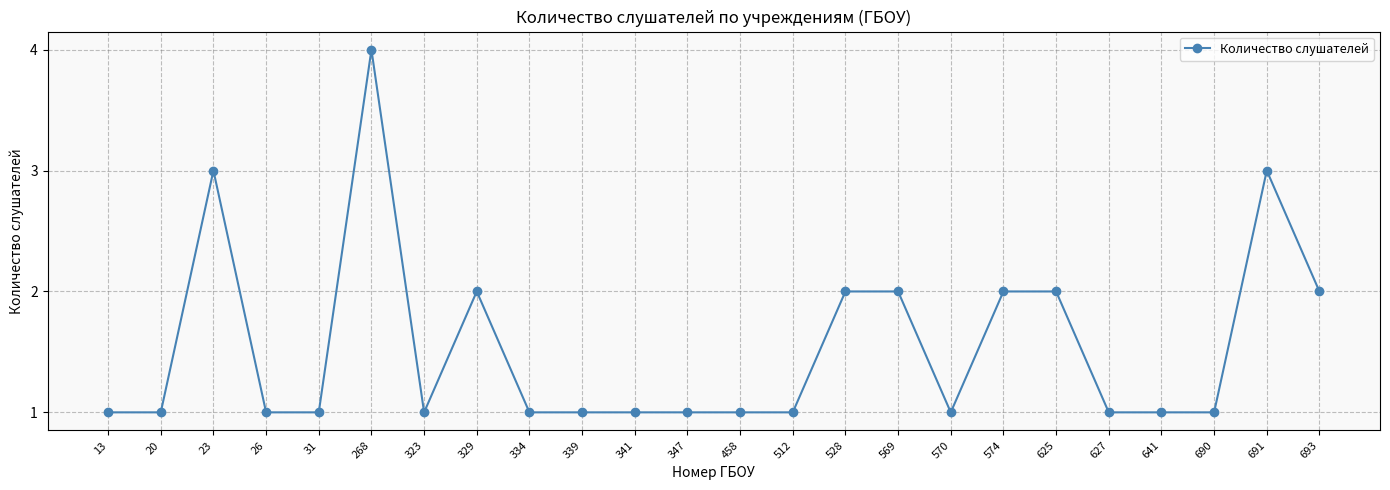

Between 625 and 23, which is larger?

23